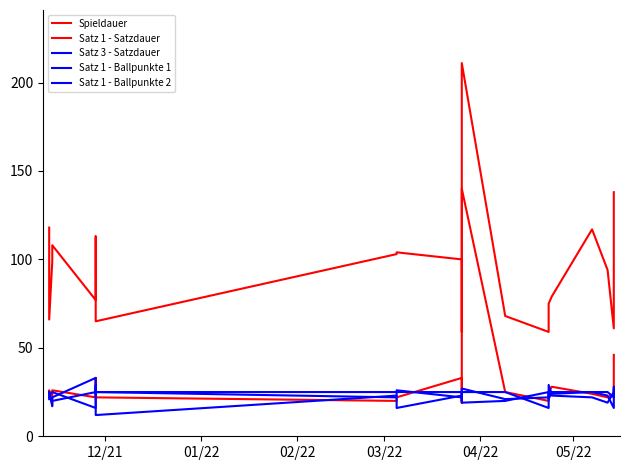

Is the value of Satz 1 - Ballpunkte 1 at 19 greater than the value of Satz 1 - Satzdauer at 19?

No